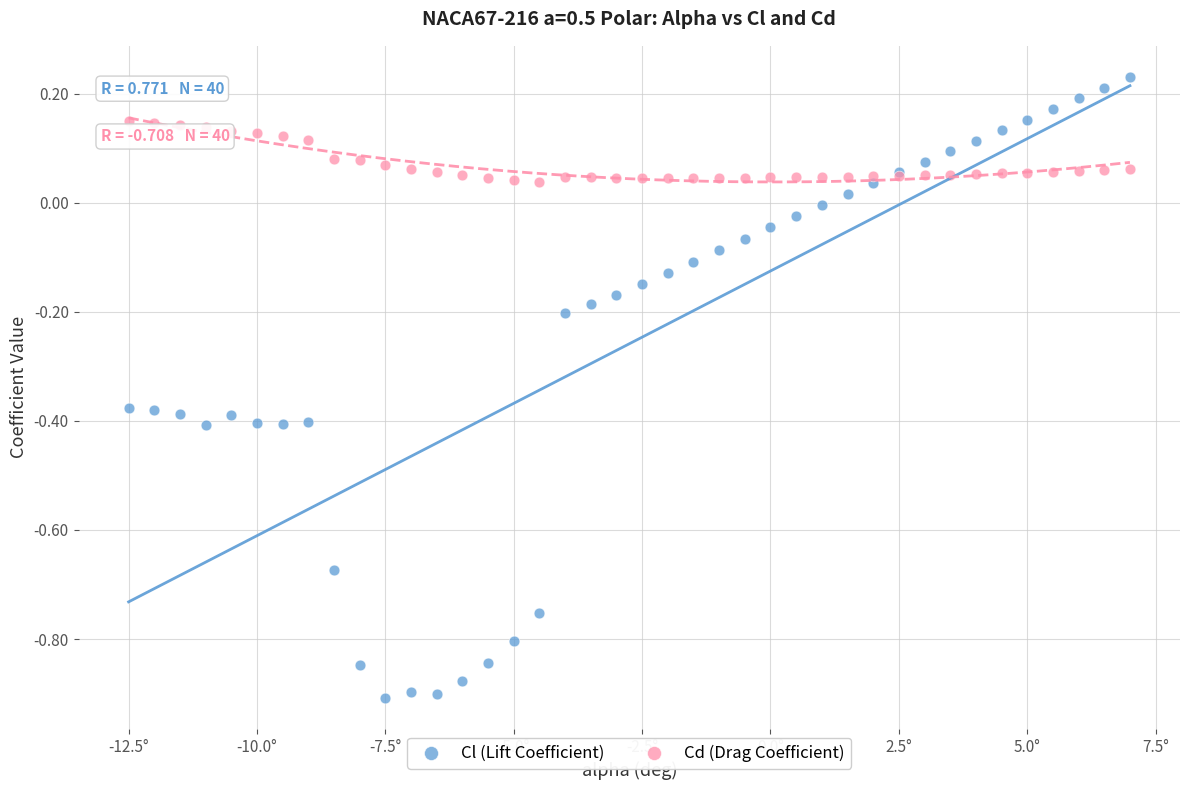

What is the X range (max minus min) for the scatter plot?

19.5